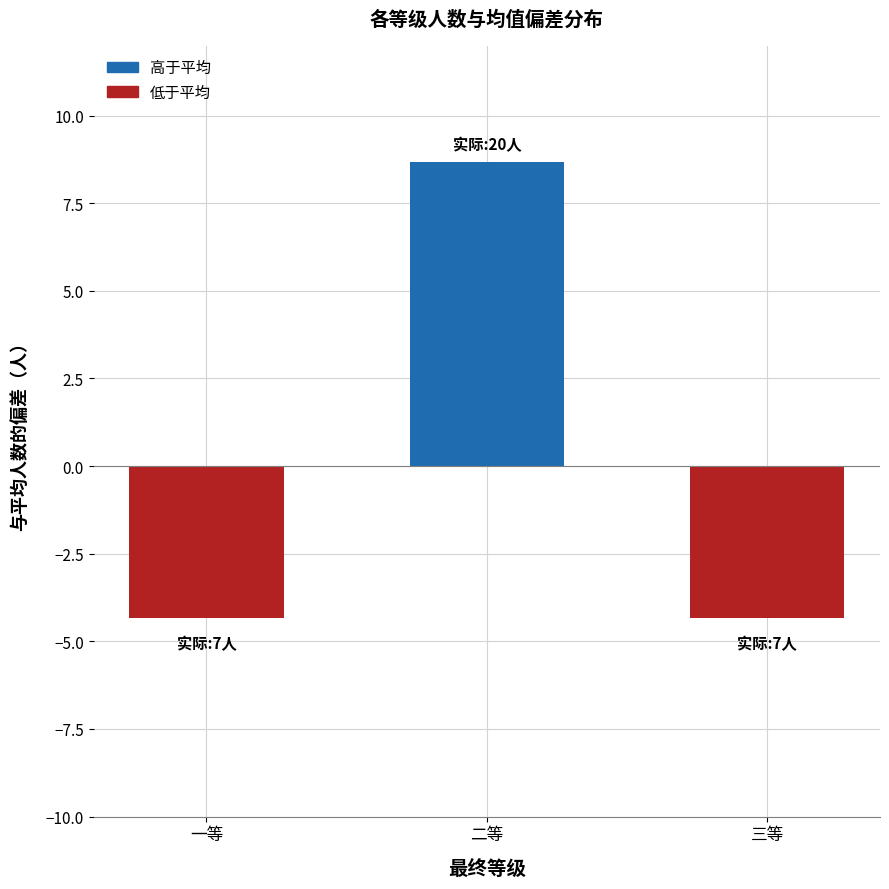

What is the sum of the values at 二等 and 一等?

27